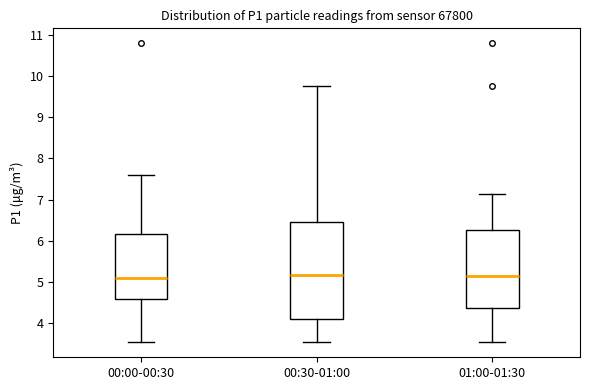

Which box is the tallest, from its lower edge to its upper edge?

00:30-01:00